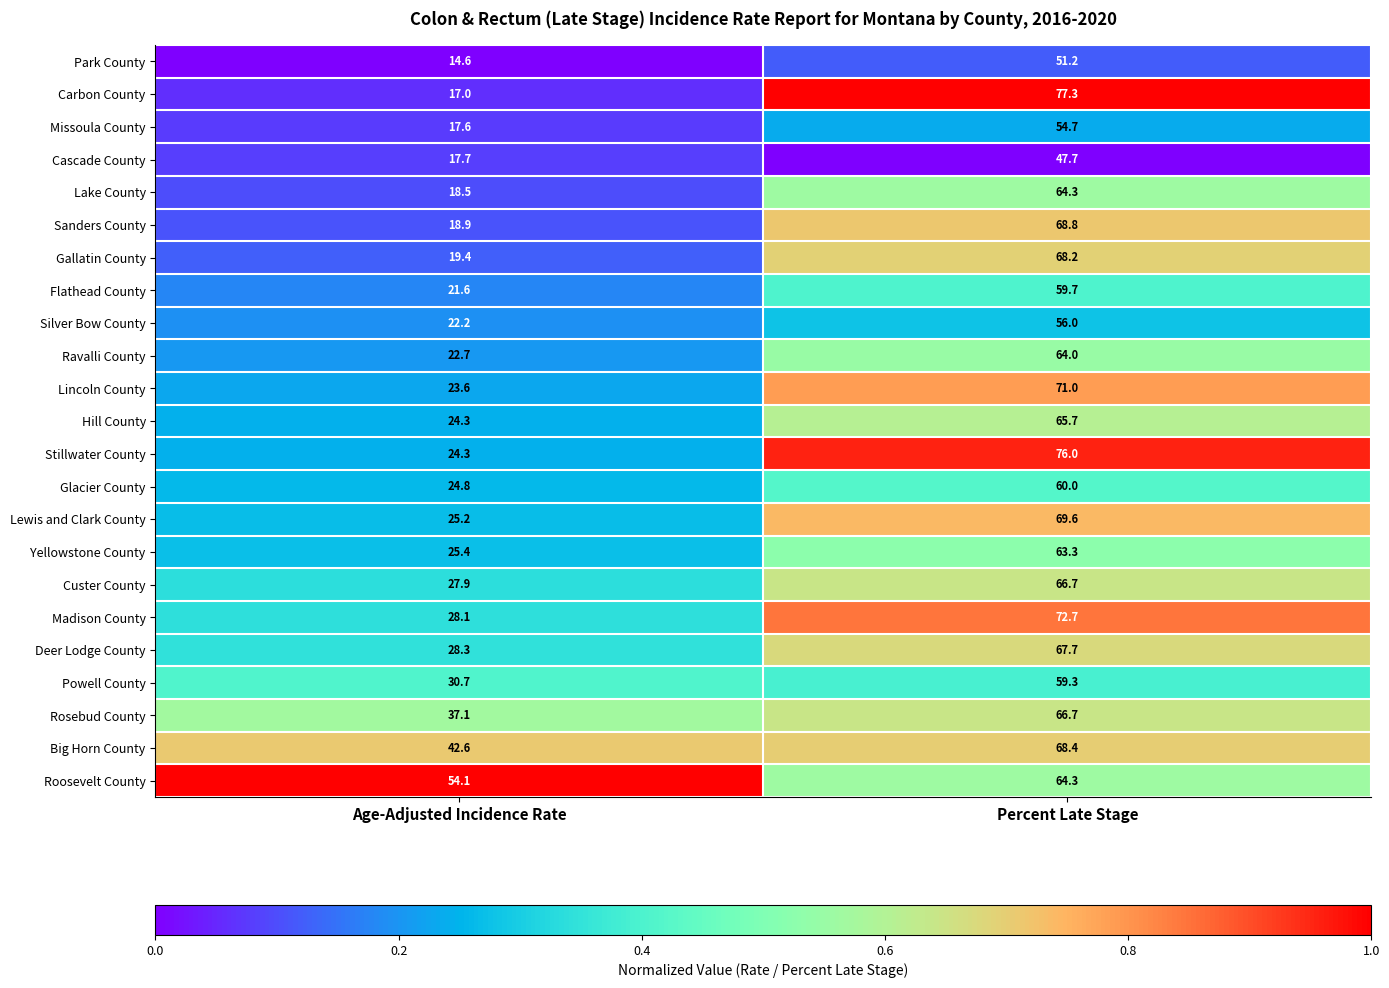

The value of Deer Lodge County at Percent Late Stage is 118.0. True or false?

False